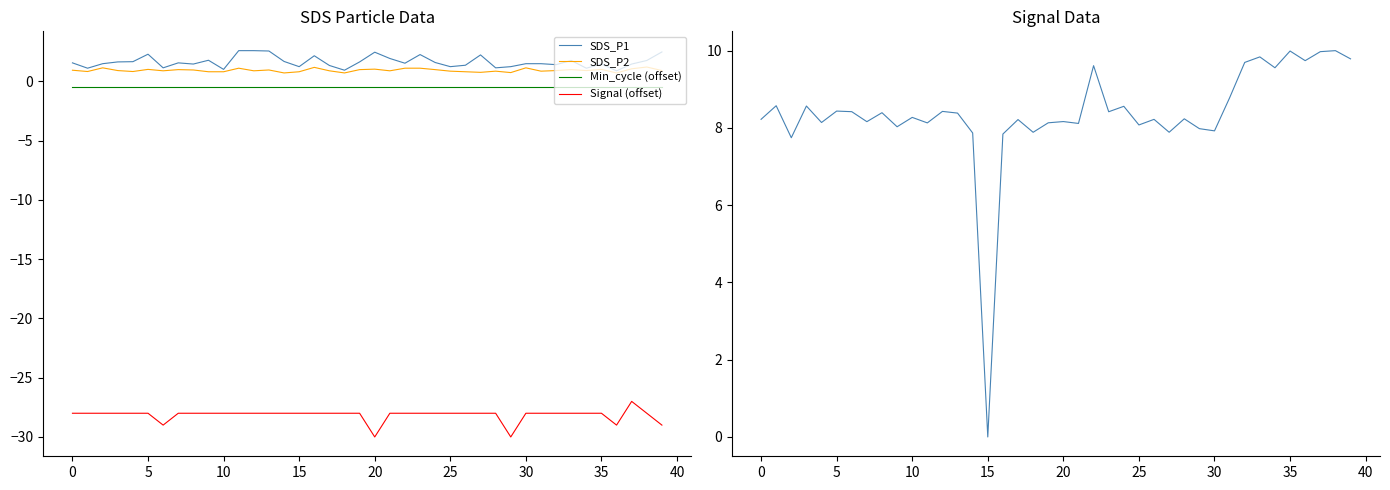

What is the label of the 31st point from the left?

30